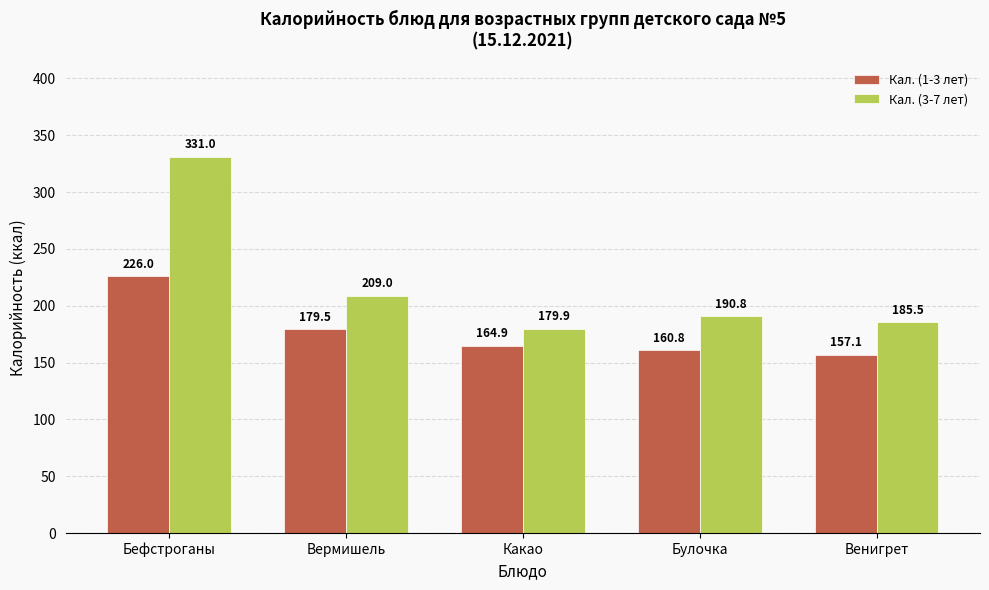

What value does the Кал. (1-3 лет) series have at Венигрет?

157.1